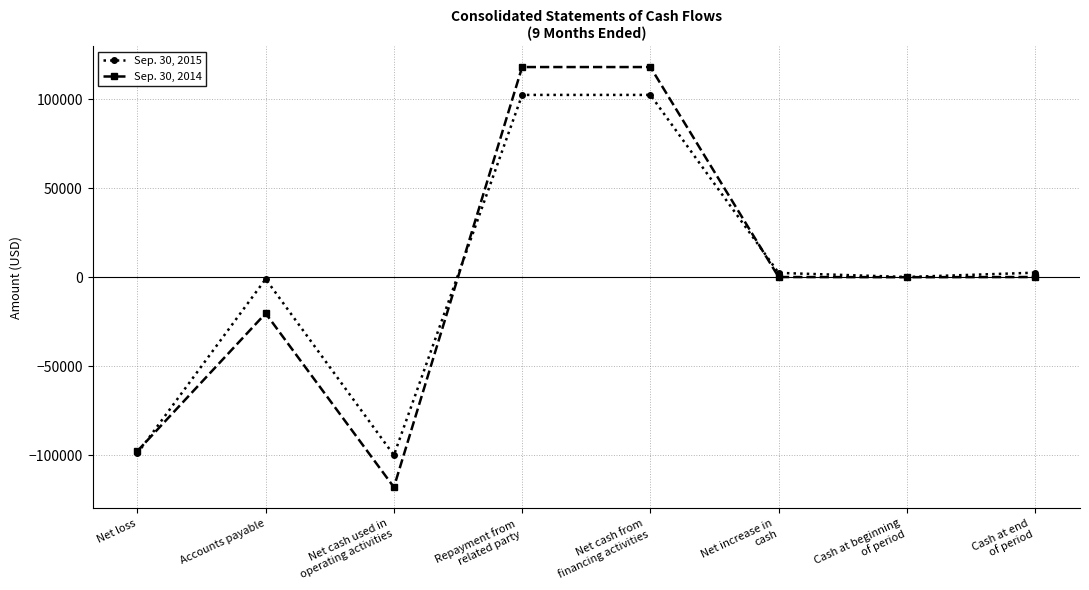

How many values in the Sep. 30, 2014 series are below 103?

4